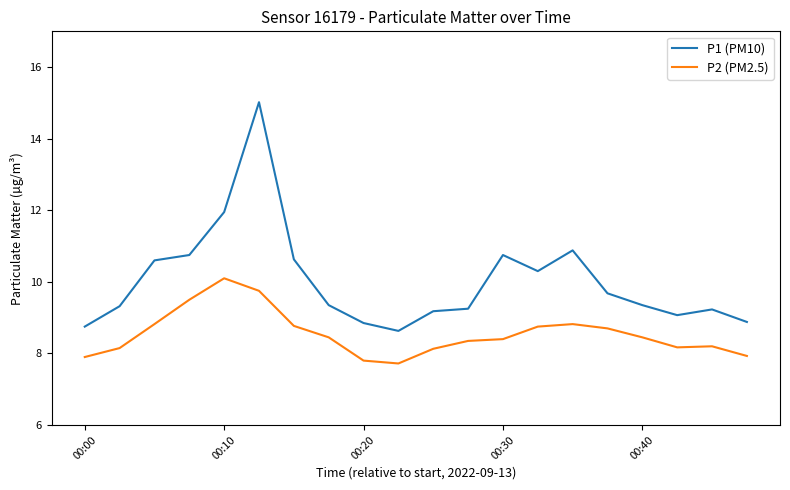

What is the minimum value shown in the chart?

7.7